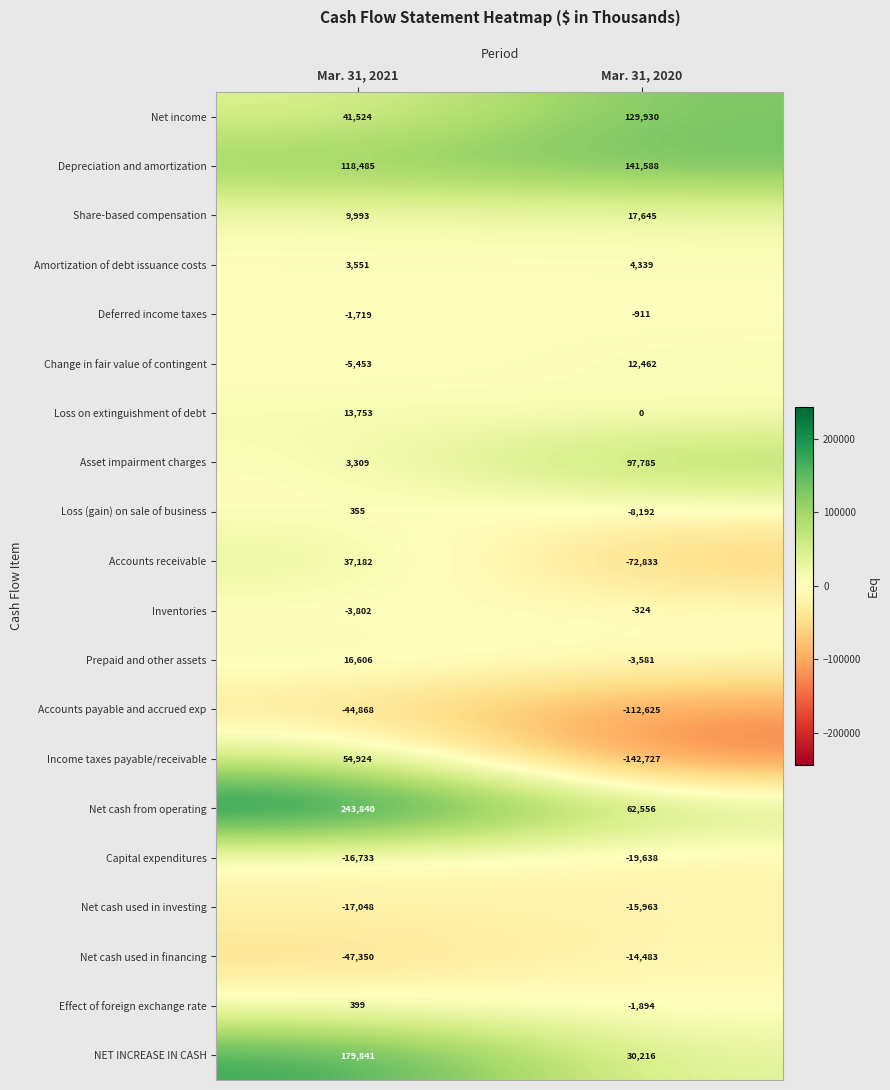

True or false: Net income has a value of 67919 at Mar. 31, 2021.

False